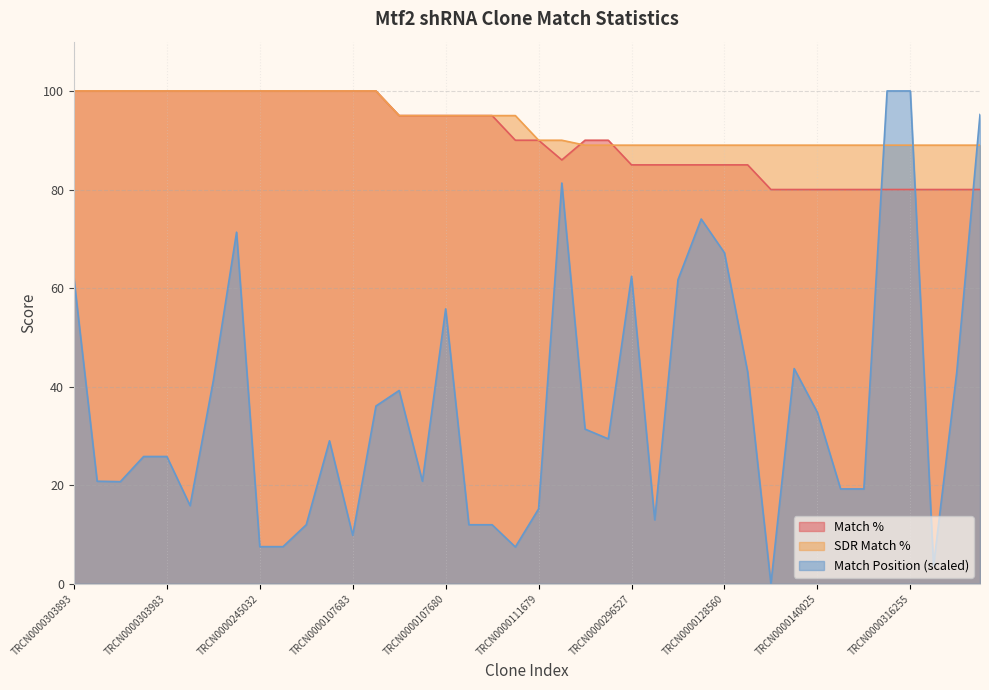

Rank the series at TRCN0000165975 from lowest to highest value.

Match Position, Match %, SDR Match %